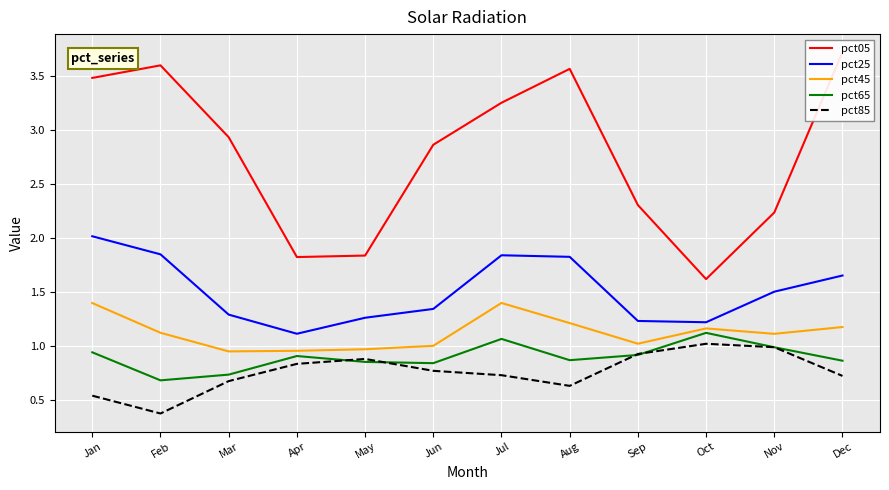

Reading left to right, transcribe all the data shown in this chart.

pct05: 3.5	3.6	2.9	1.8	1.8	2.9	3.3	3.6	2.3	1.6	2.2	3.7
pct25: 2.0	1.9	1.3	1.1	1.3	1.3	1.8	1.8	1.2	1.2	1.5	1.7
pct45: 1.4	1.1	1.0	1.0	1.0	1.0	1.4	1.2	1.0	1.2	1.1	1.2
pct65: 0.9	0.7	0.7	0.9	0.9	0.8	1.1	0.9	0.9	1.1	1.0	0.9
pct85: 0.5	0.4	0.7	0.8	0.9	0.8	0.7	0.6	0.9	1.0	1.0	0.7